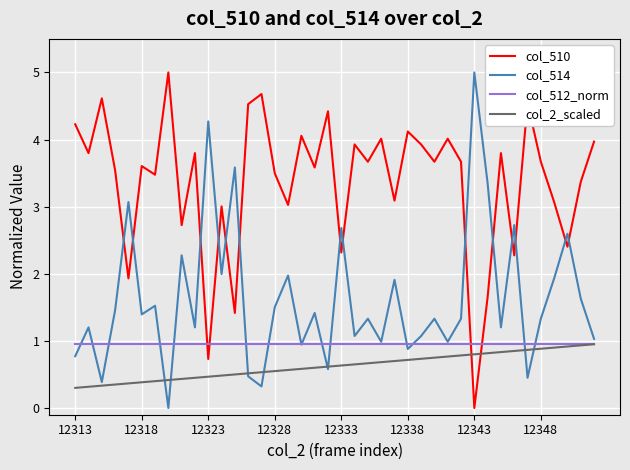

Does the chart display data point markers on the line(s)?

No